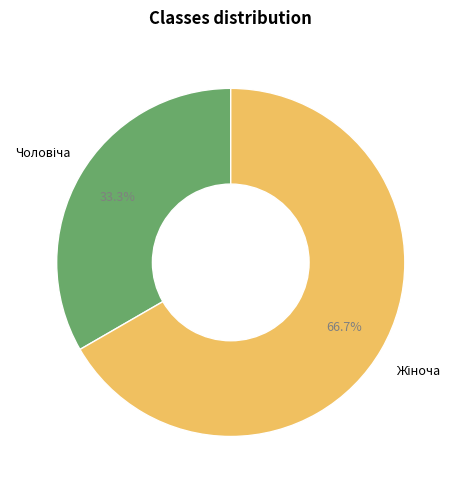

How many segments does this pie chart have?

2